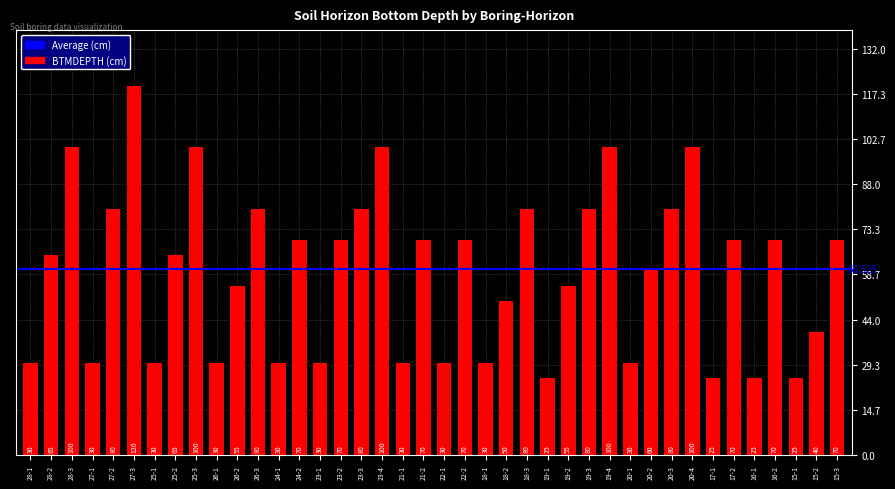

How many values are below 65?

19